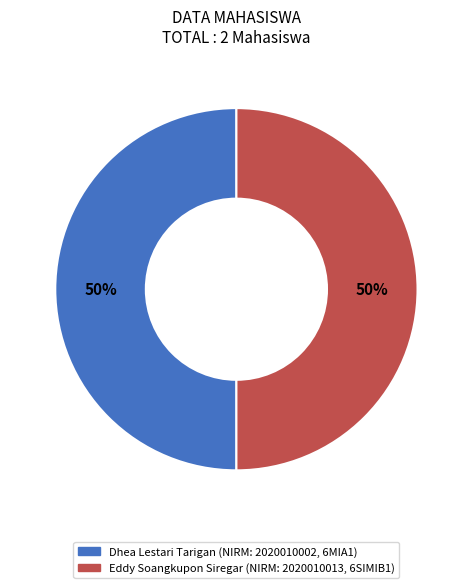

How many segments does this pie chart have?

2